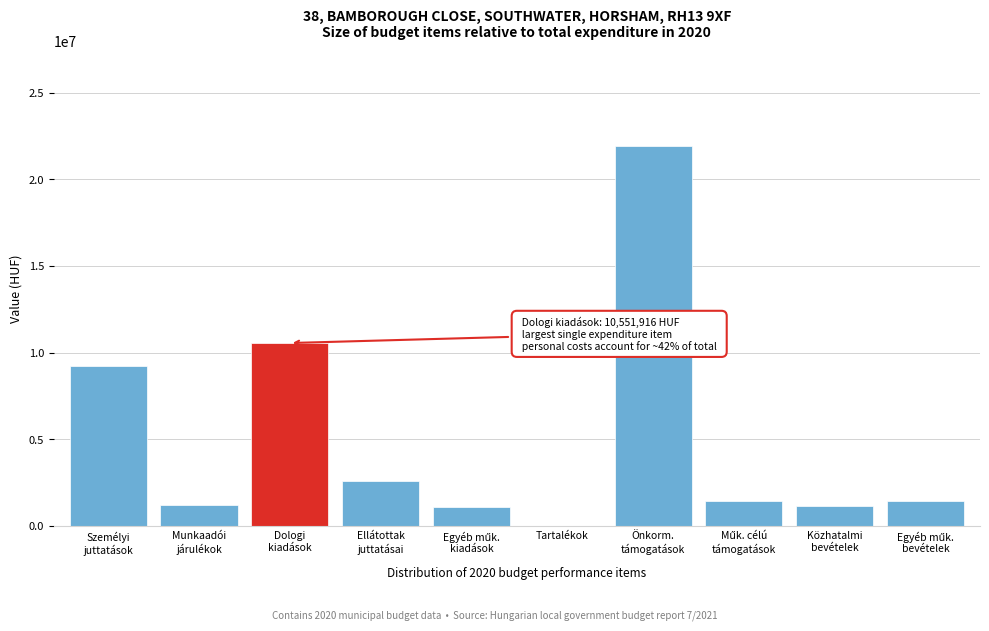

What is the greatest value displayed?

21939916